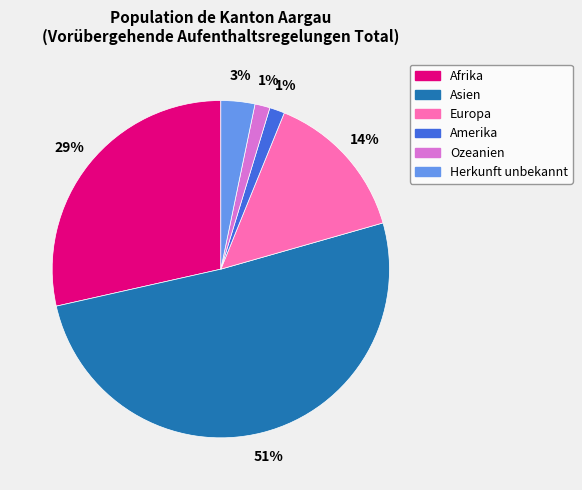

To the nearest percent, what is the difference between the Amerika and Herkunft unbekannt slice percentages?

2%